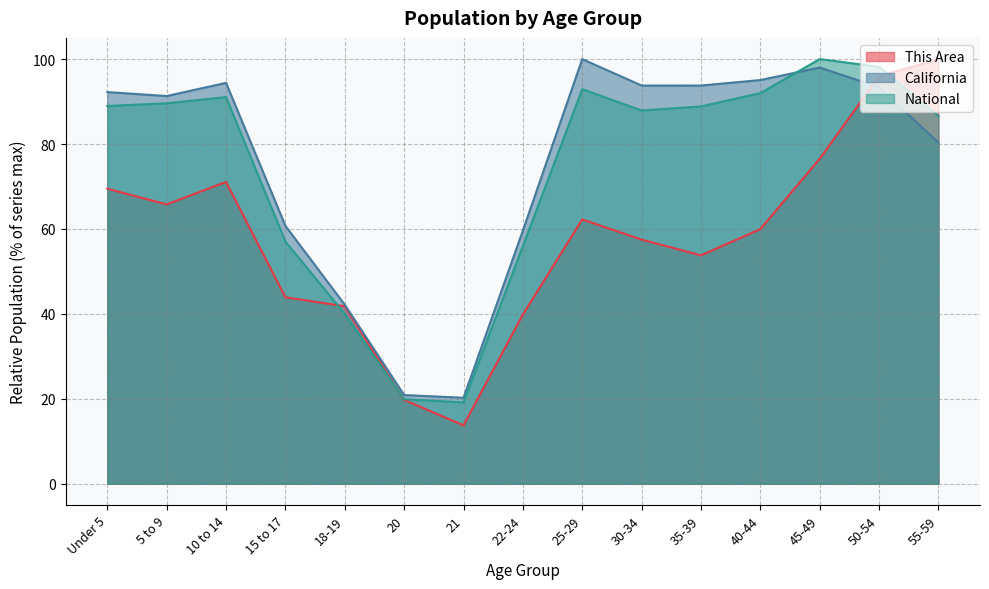

What is the greatest value displayed?

100.0